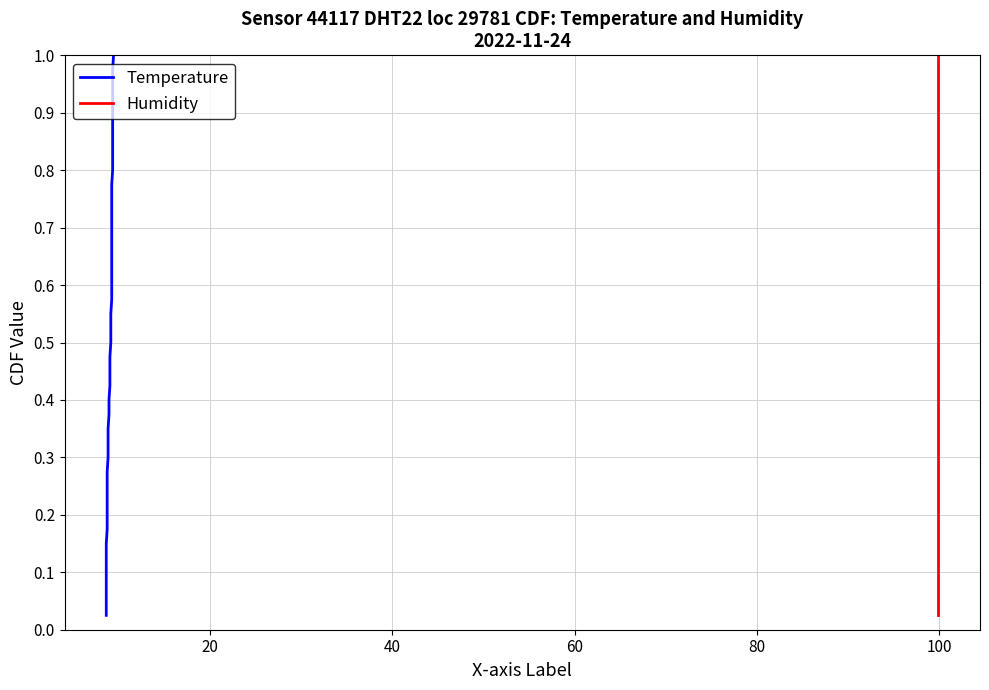

True or false: Temperature and Humidity cross at least once.

False